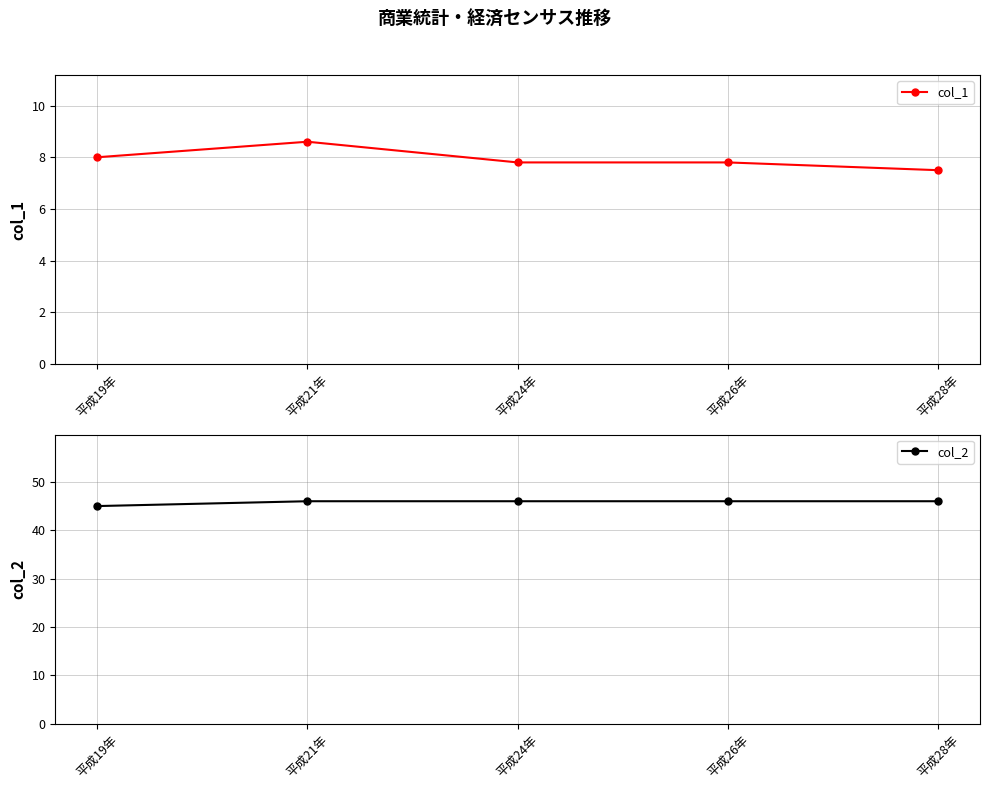

Reading left to right, what are all the values shown in this chart?

col_1: 平成19年=8.0	平成21年=8.6	平成24年=7.8	平成26年=7.8	平成28年=7.5
col_2: 平成19年=45.0	平成21年=46.0	平成24年=46.0	平成26年=46.0	平成28年=46.0